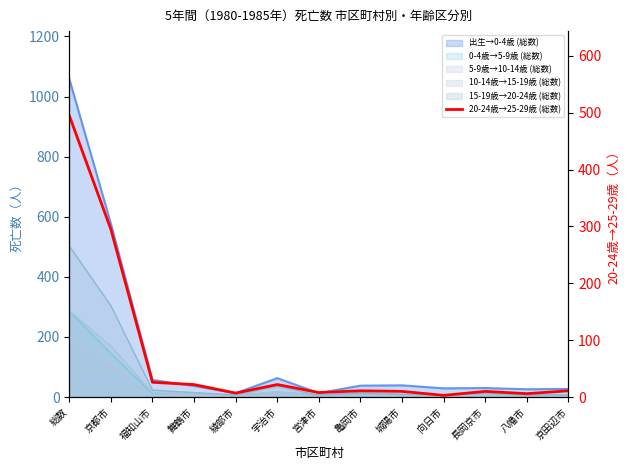

Reading left to right, list all the values displayed in this chart.

総数=495	京都市=295	福知山市=26	舞鶴市=22	綾部市=7	宇治市=22	宮津市=8	亀岡市=11	城陽市=10	向日市=3	長岡京市=10	八幡市=6	京田辺市=11